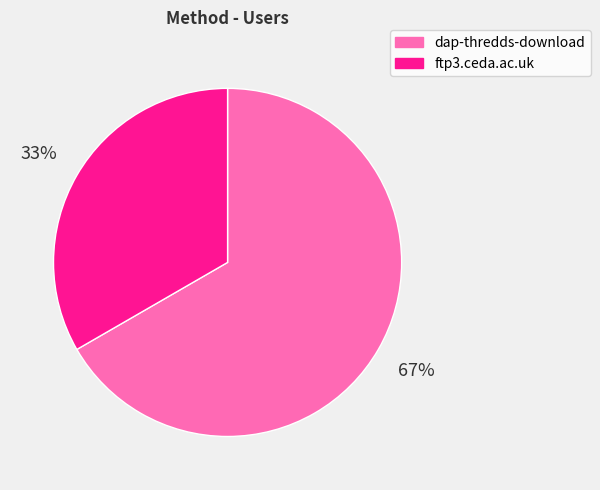

Rank the categories by value from lowest to highest.

ftp3.ceda.ac.uk, dap-thredds-download